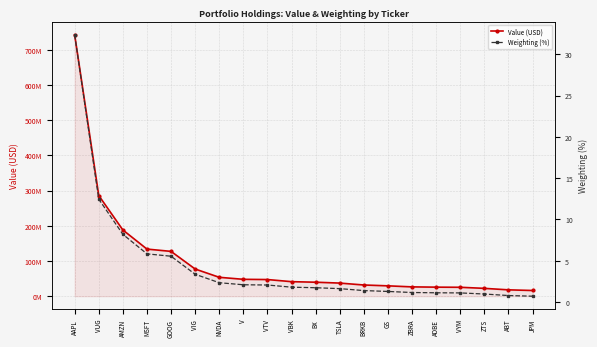

True or false: Value (USD) and Weighting (%) cross at least once.

False